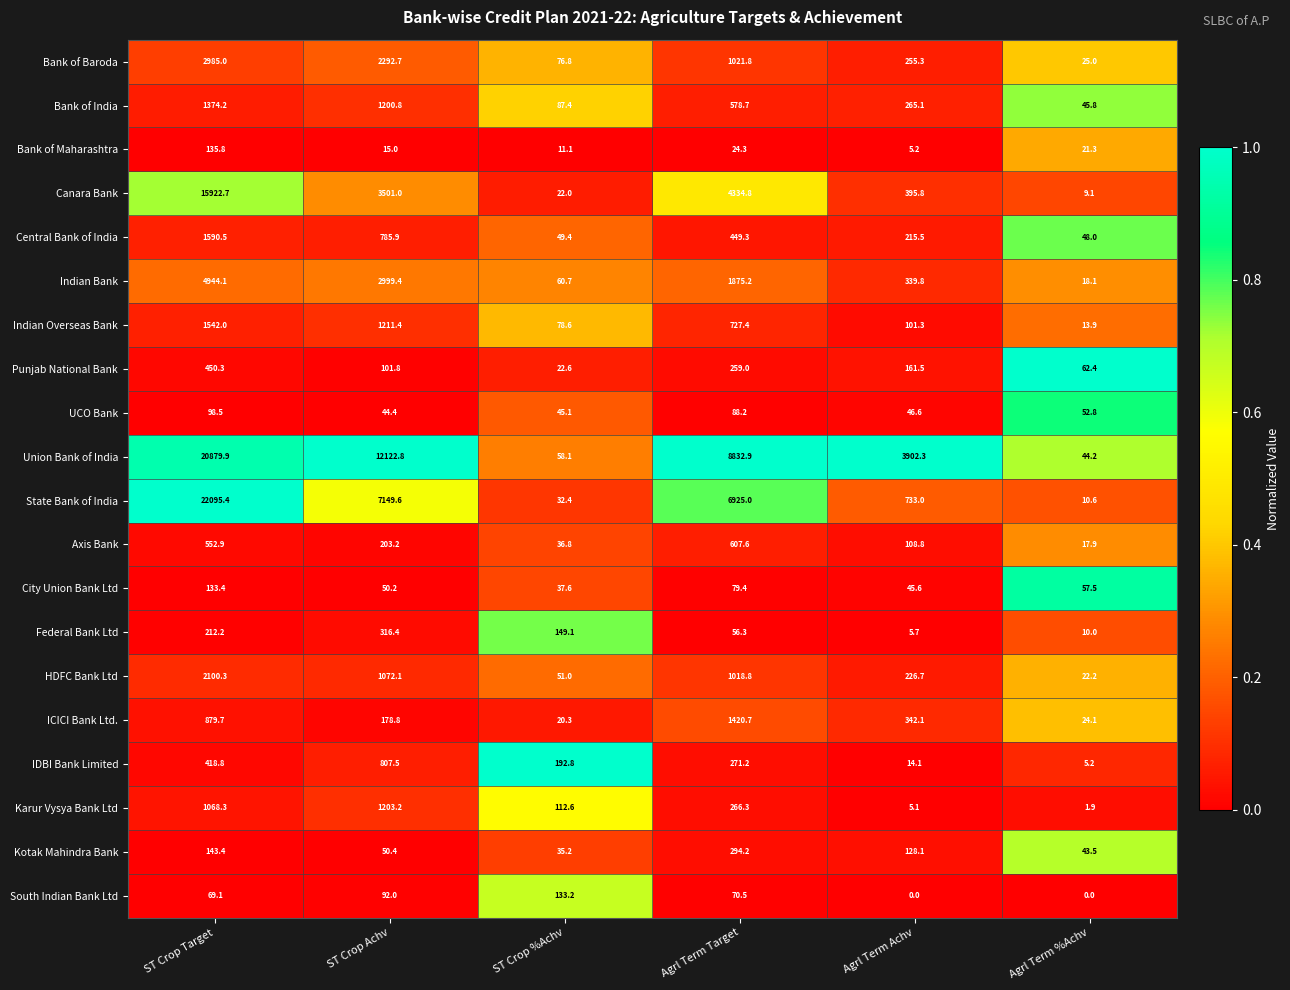

What is the difference between the second highest and minimum values in the Axis Bank series?

535.0